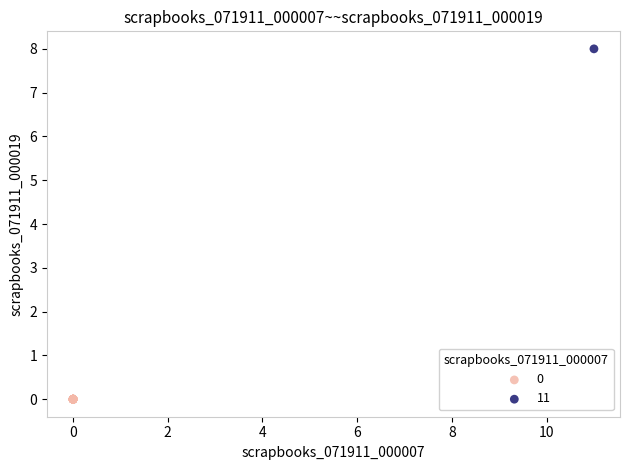

What are all the series names shown in the legend?

0, 11